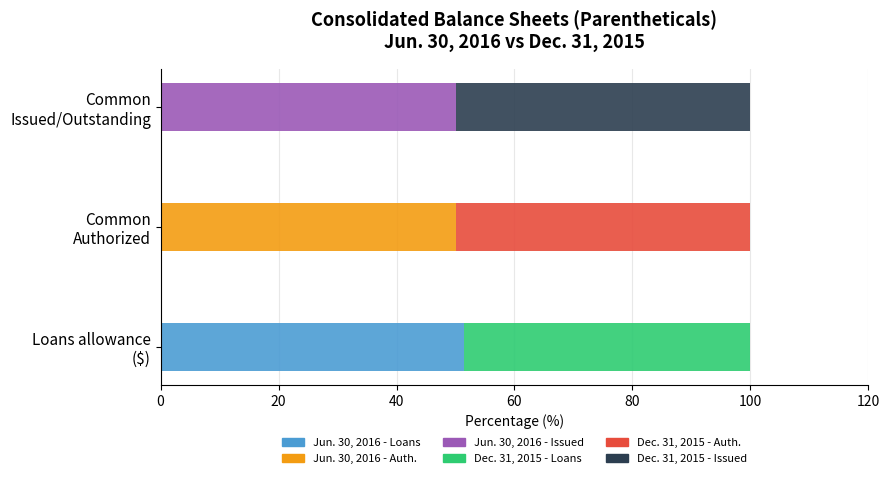

The value of Jun. 30, 2016 at Common Issued/Outstanding is 79.8. True or false?

False